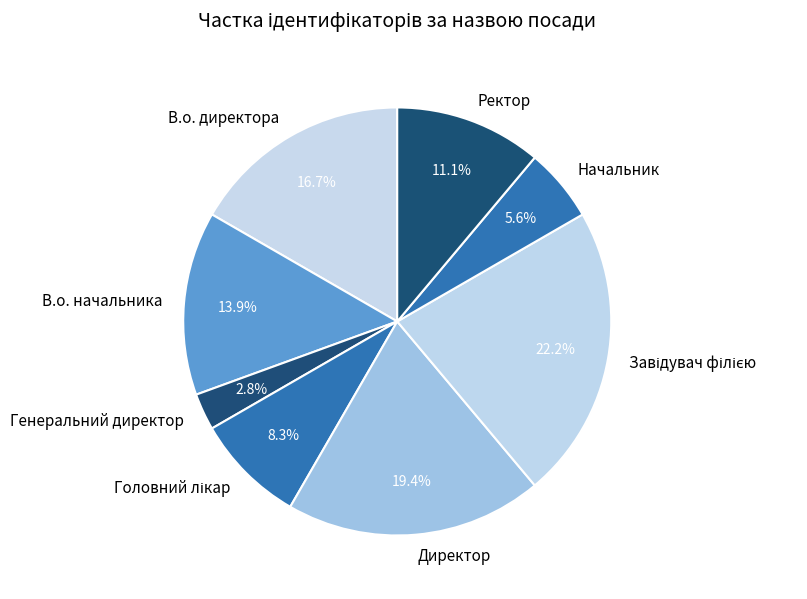

Which category has the smallest portion of the pie?

Генеральний директор